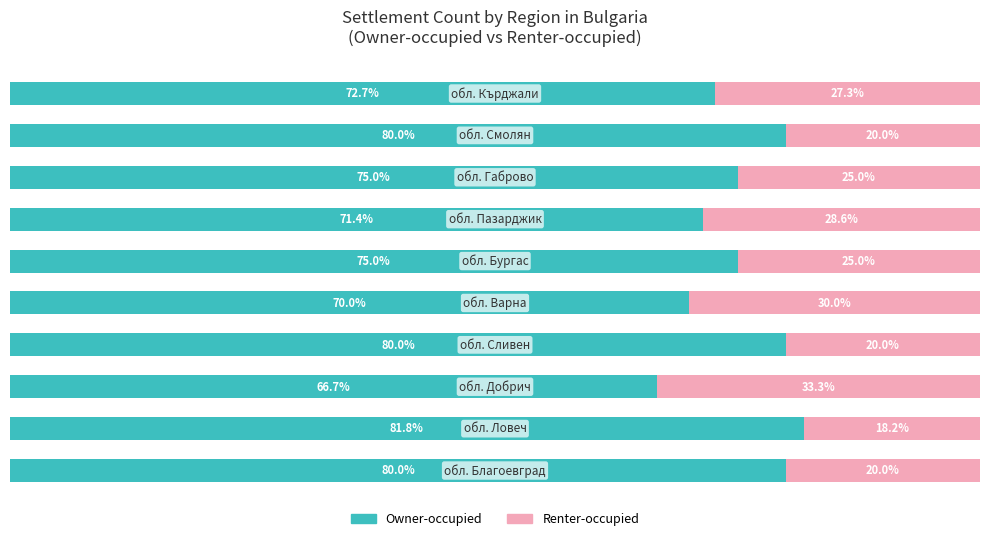

What are all the series names shown in the legend?

Owner-occupied, Renter-occupied